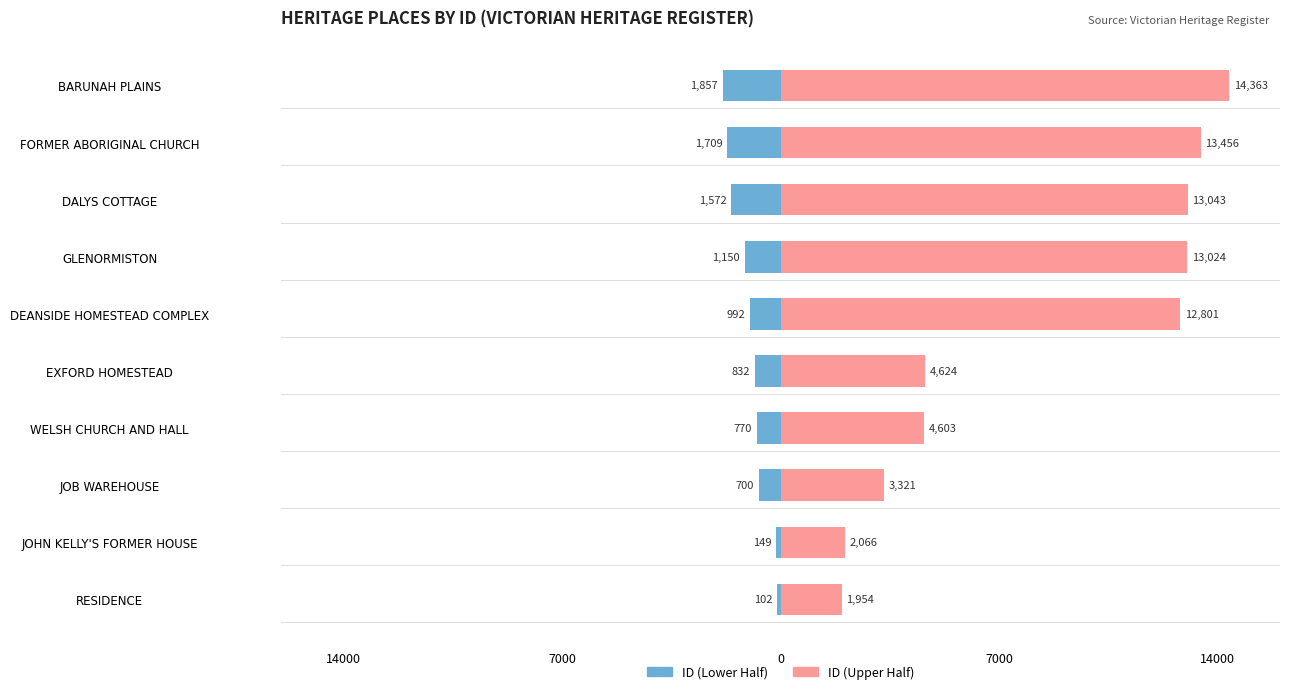

What is the highest value of the ID (Lower) series?

-102